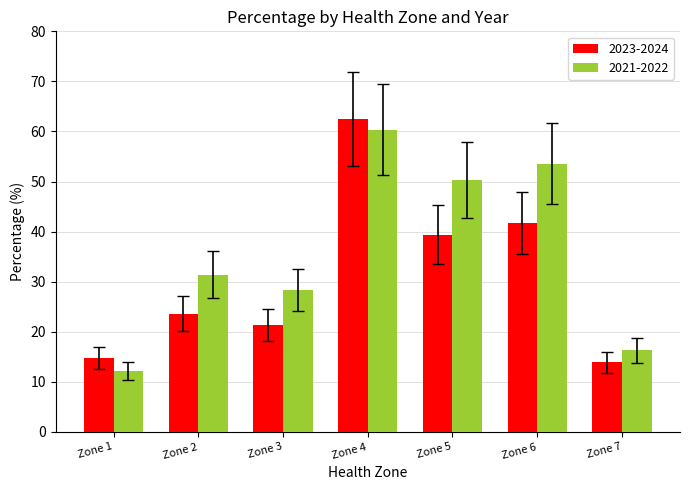

What is the sum of all 2021-2022 values?

252.5